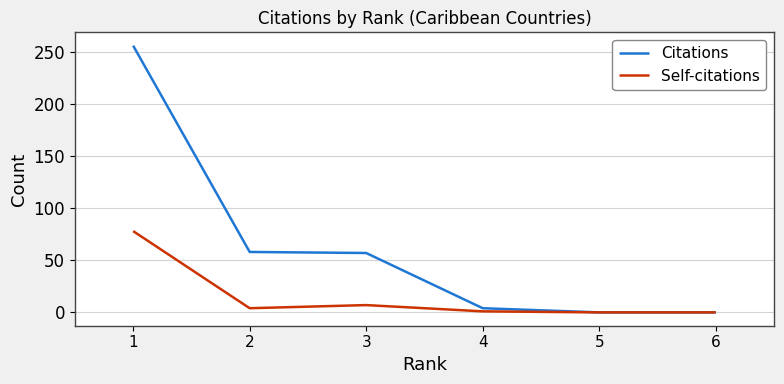

The Self-citations series shows 27 at 6. True or false?

False